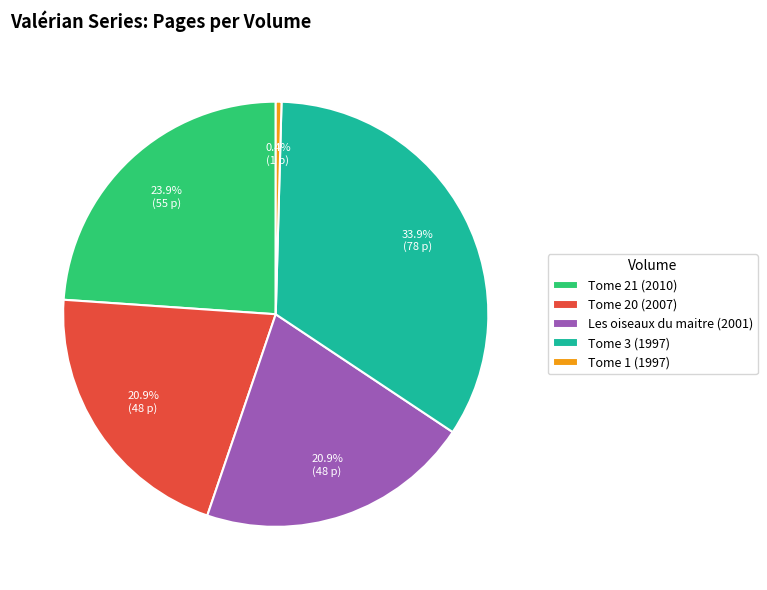

The Tome 1 (1997) slice represents 0% of the pie. True or false?

True